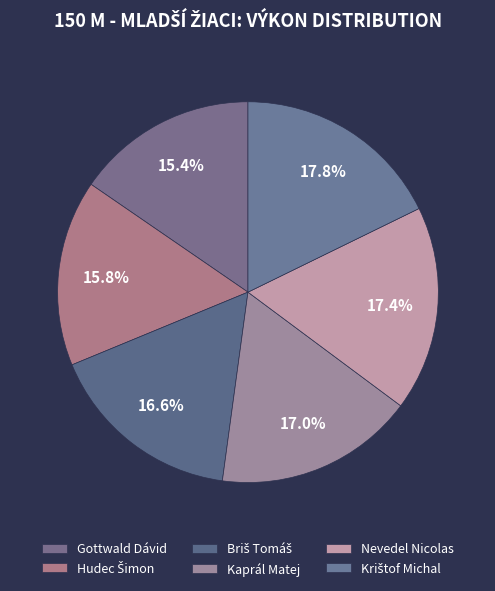

How many segments does this pie chart have?

6